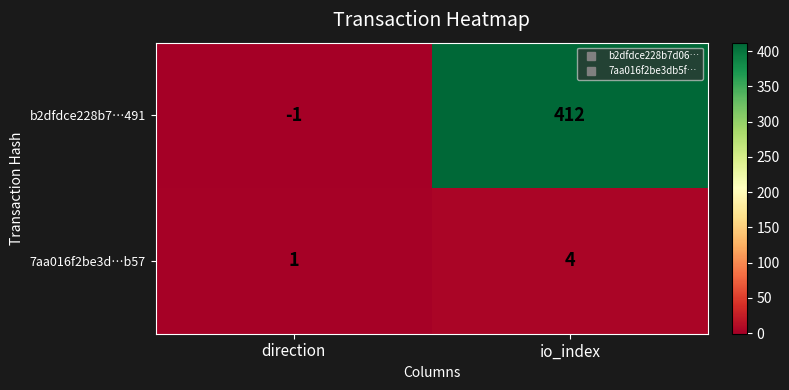

Reading left to right, list all the values displayed in this chart.

b2dfdce228b7…491: -1	412
7aa016f2be3d…b57: 1	4